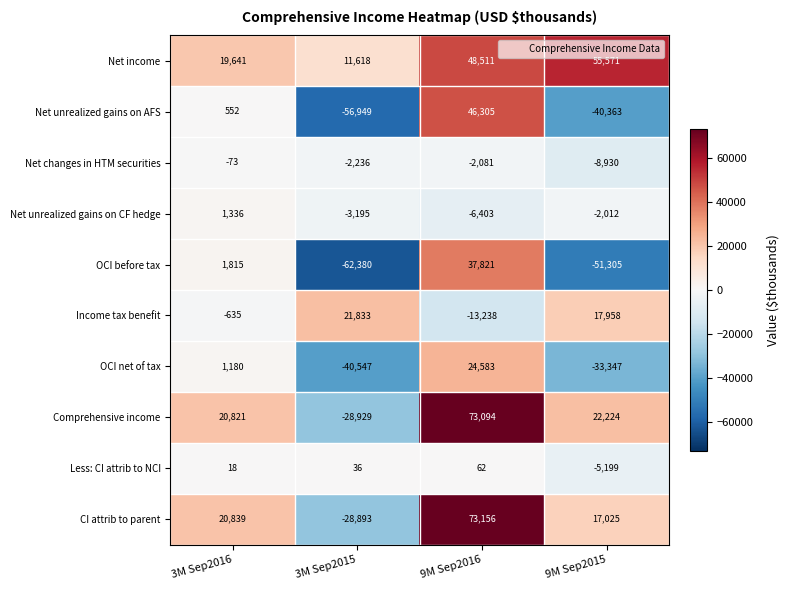

Which category has the lowest value in the OCI net of tax series?

3M Sep2015